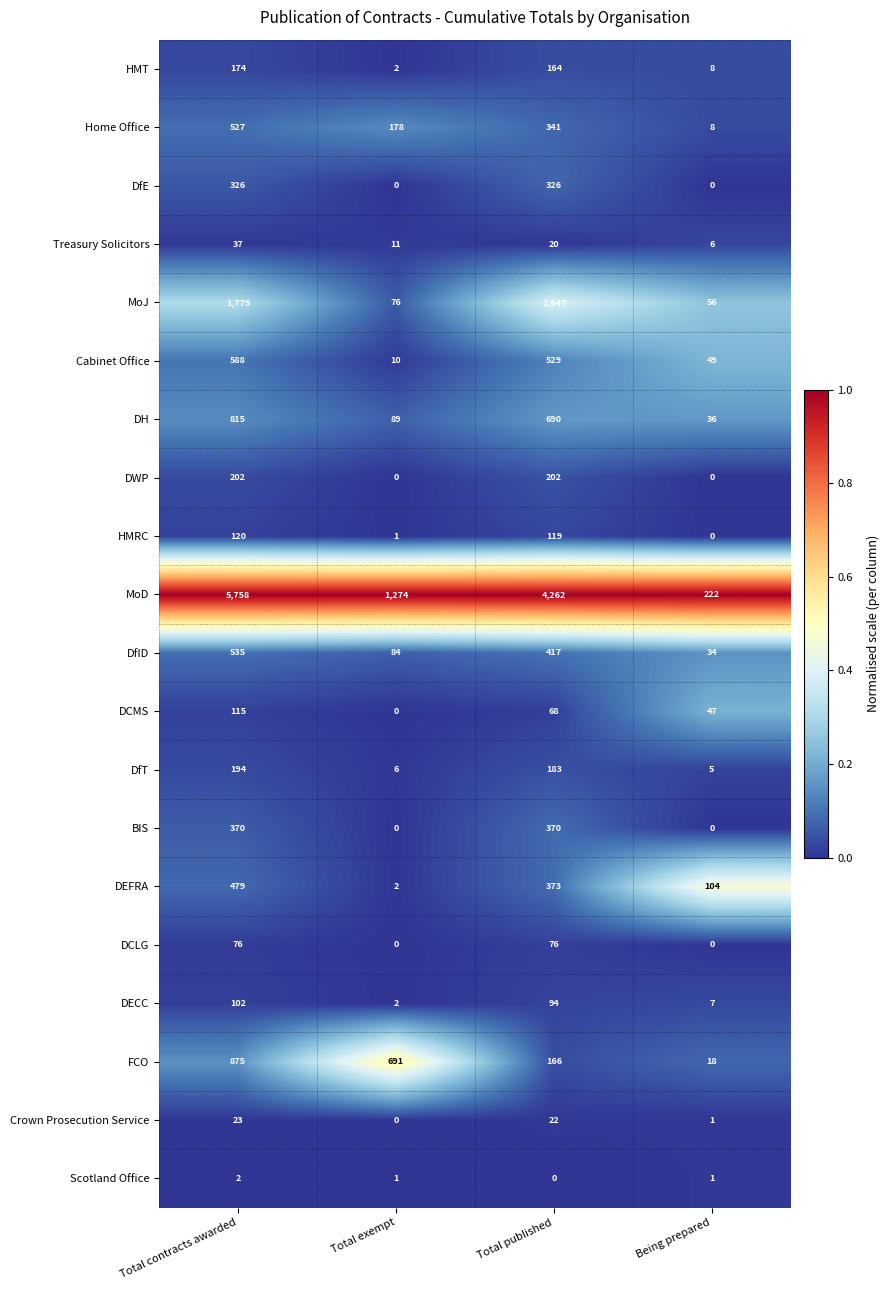

Count the number of data series in this chart.

20